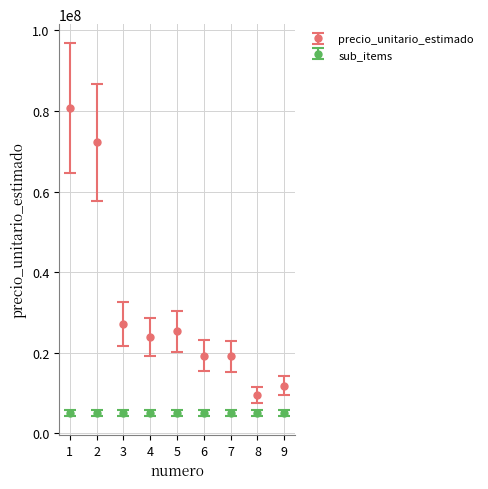

The value of sub_items at 7 is 5000000. True or false?

True